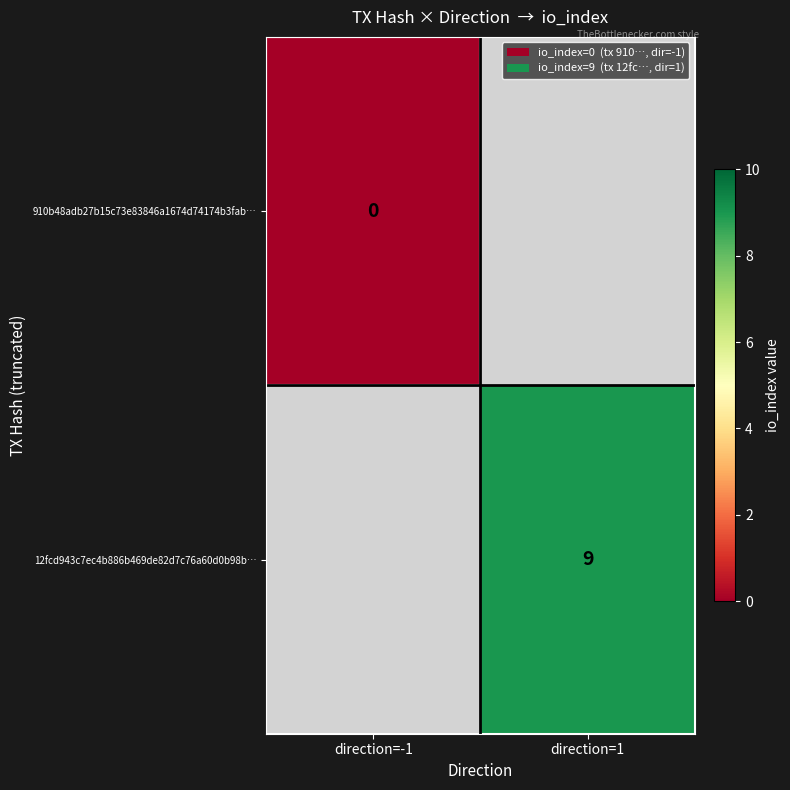

At how many categories does at least one series exceed 1?

1